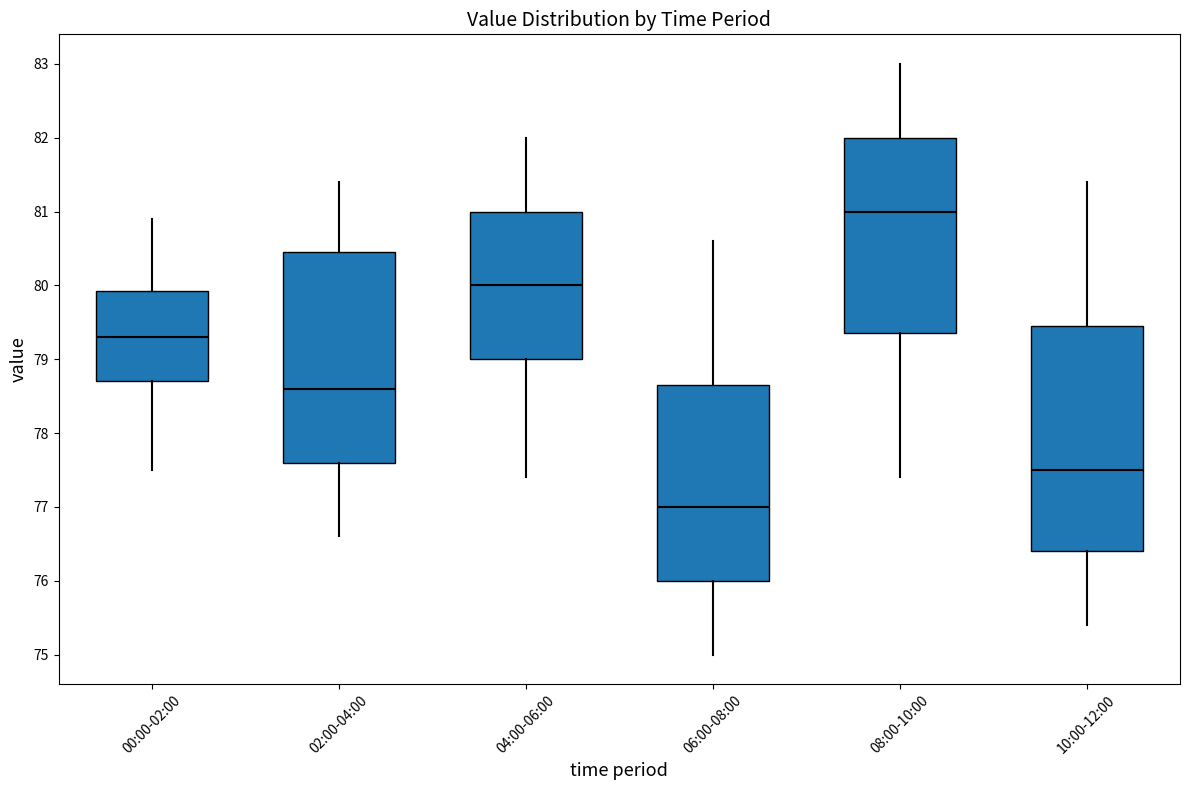

Reading left to right, read every box against the y-axis: the position of its median line, the range the box covers, and the ends of its whiskers. The values are not printed on the chart, so give them approximately, as read against the axis.

00:00-02:00: median 79.3, box 78.7 to 79.9, whiskers 77.5 to 80.9
02:00-04:00: median 78.6, box 77.6 to 80.5, whiskers 76.6 to 81.4
04:00-06:00: median 80.0, box 79.0 to 81.0, whiskers 77.4 to 82.0
06:00-08:00: median 77.0, box 76.0 to 78.7, whiskers 75.0 to 80.6
08:00-10:00: median 81.0, box 79.4 to 82.0, whiskers 77.4 to 83.0
10:00-12:00: median 77.5, box 76.4 to 79.5, whiskers 75.4 to 81.4